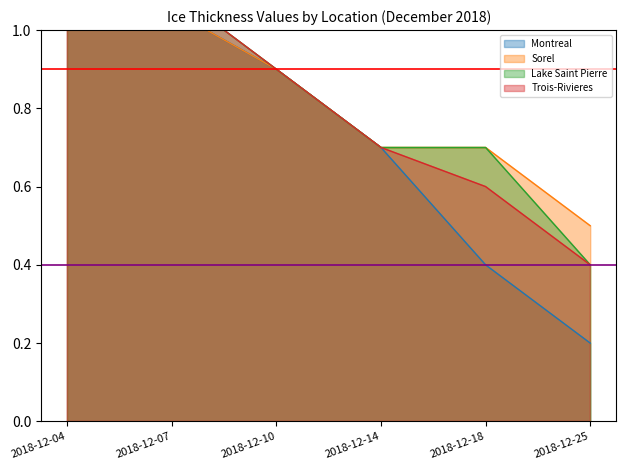

What is the difference between the Lake Saint Pierre values at 2018-12-07 and 2018-12-18?

0.4